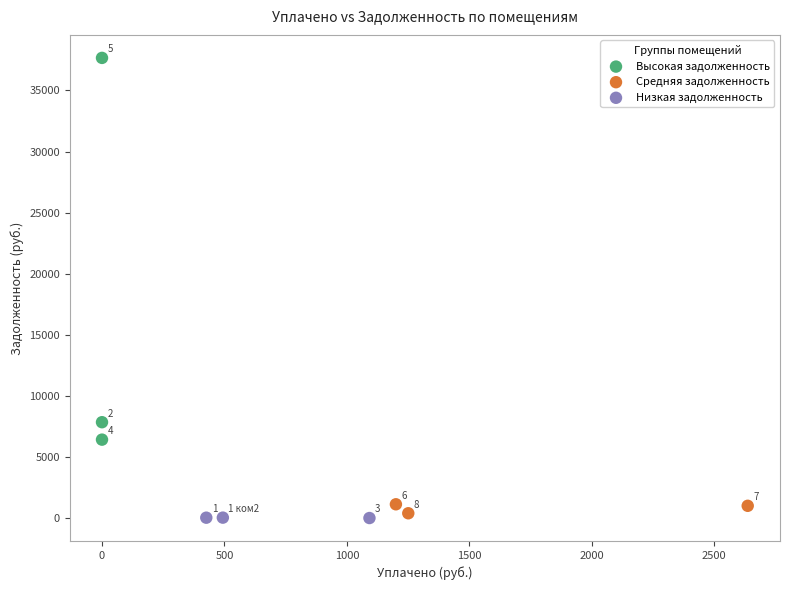

Which series contains the highest Y value?

Высокая задолженность